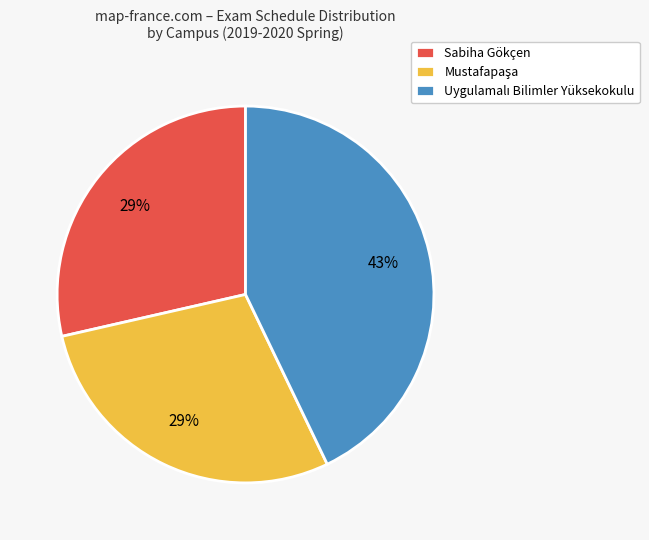

Is there a majority slice in this chart?

No